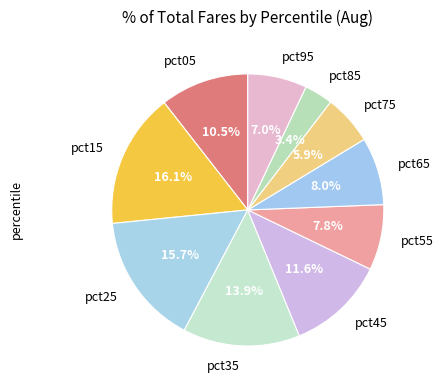

To the nearest percent, what is the combined percentage of pct55 and pct75?

14%